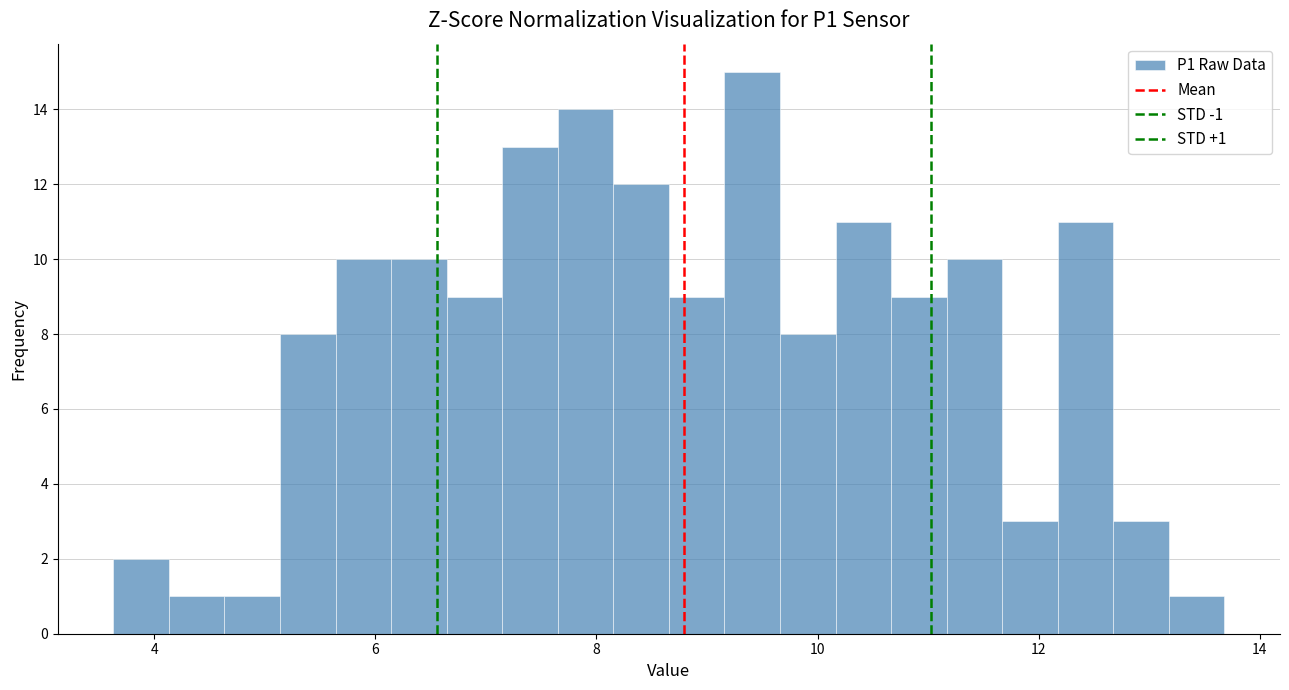

Read against the x-axis, roughly where is the centre of the tallest bar?

9.4